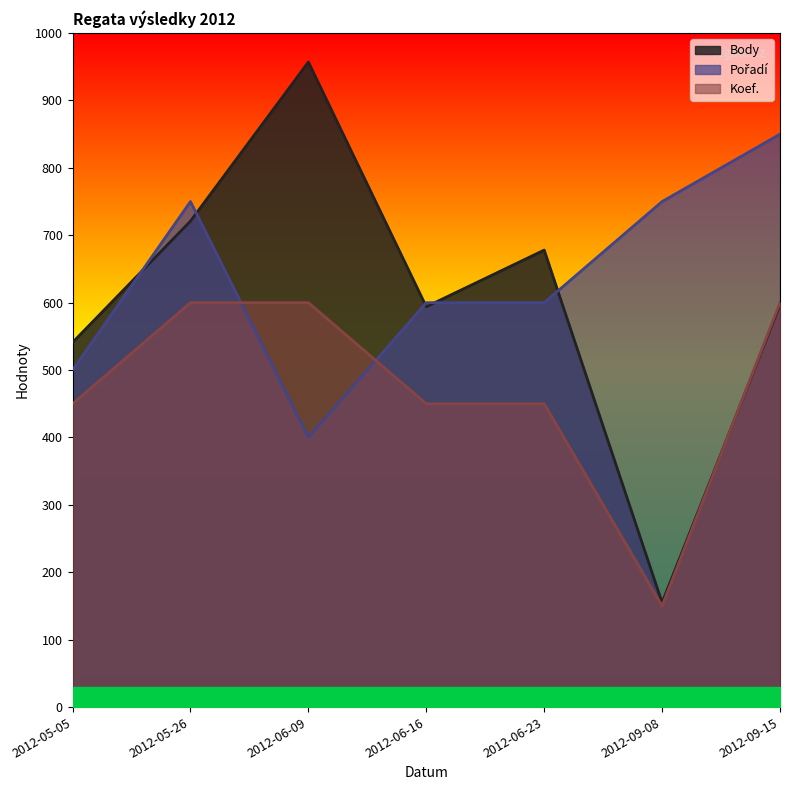

At how many categories does at least one series exceed 513?

7